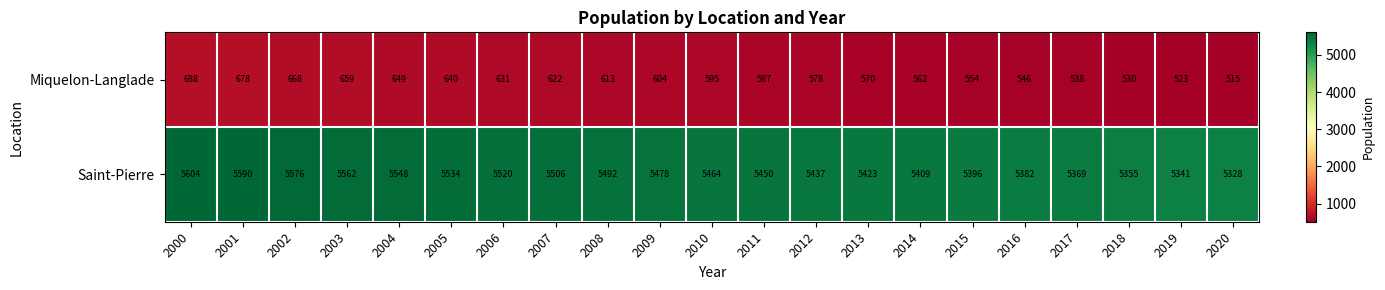

Between 2001 and 2011, which series saw the biggest shift?

Saint-Pierre